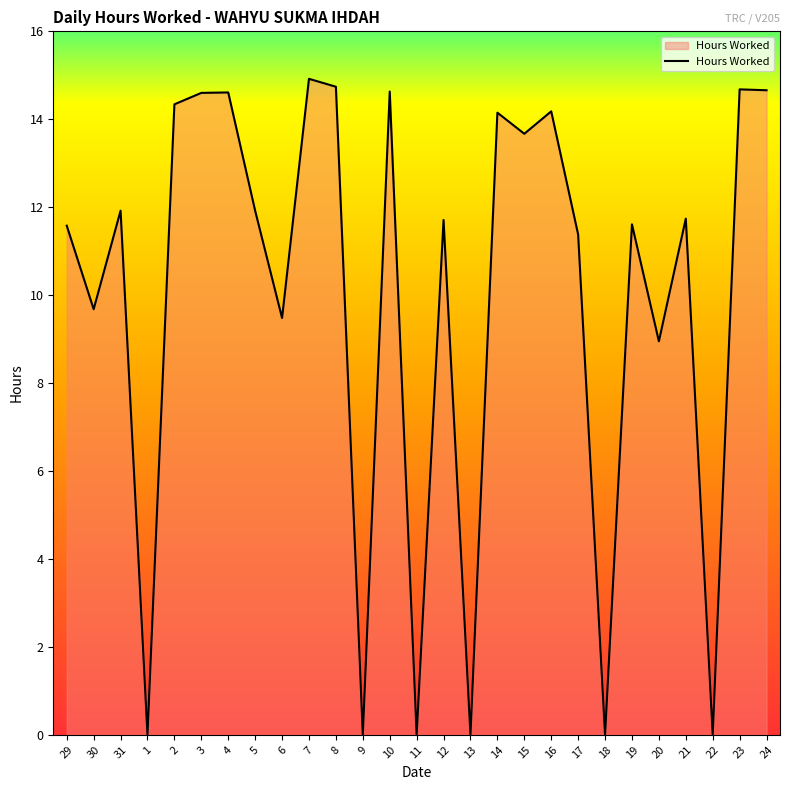

What is the greatest value displayed?

14.9